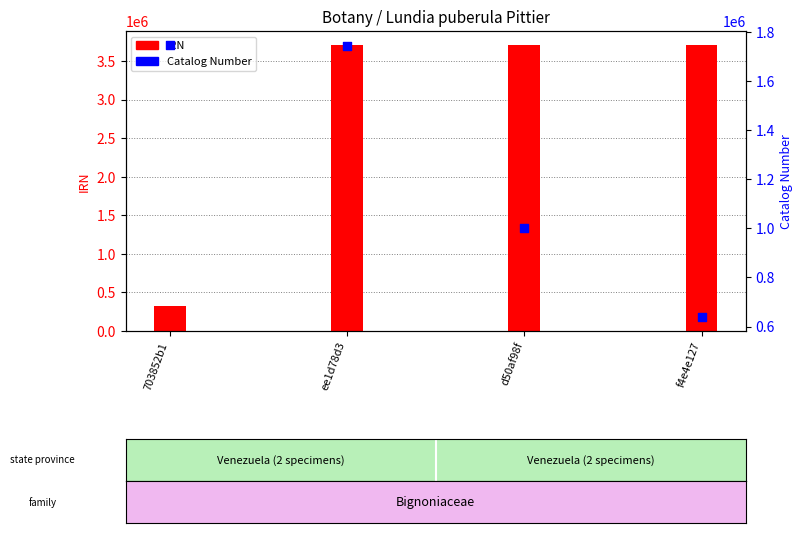

What are all the series names shown in the legend?

IRN, Catalog Number